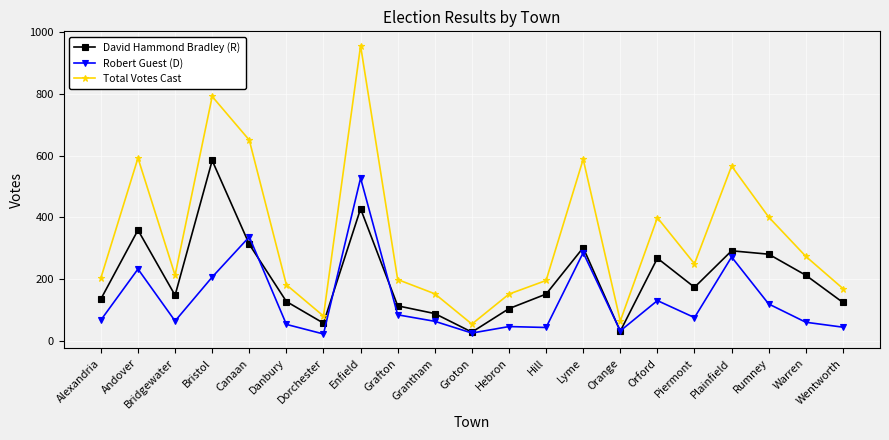

At which label does Total Votes Cast reach its minimum?

Groton